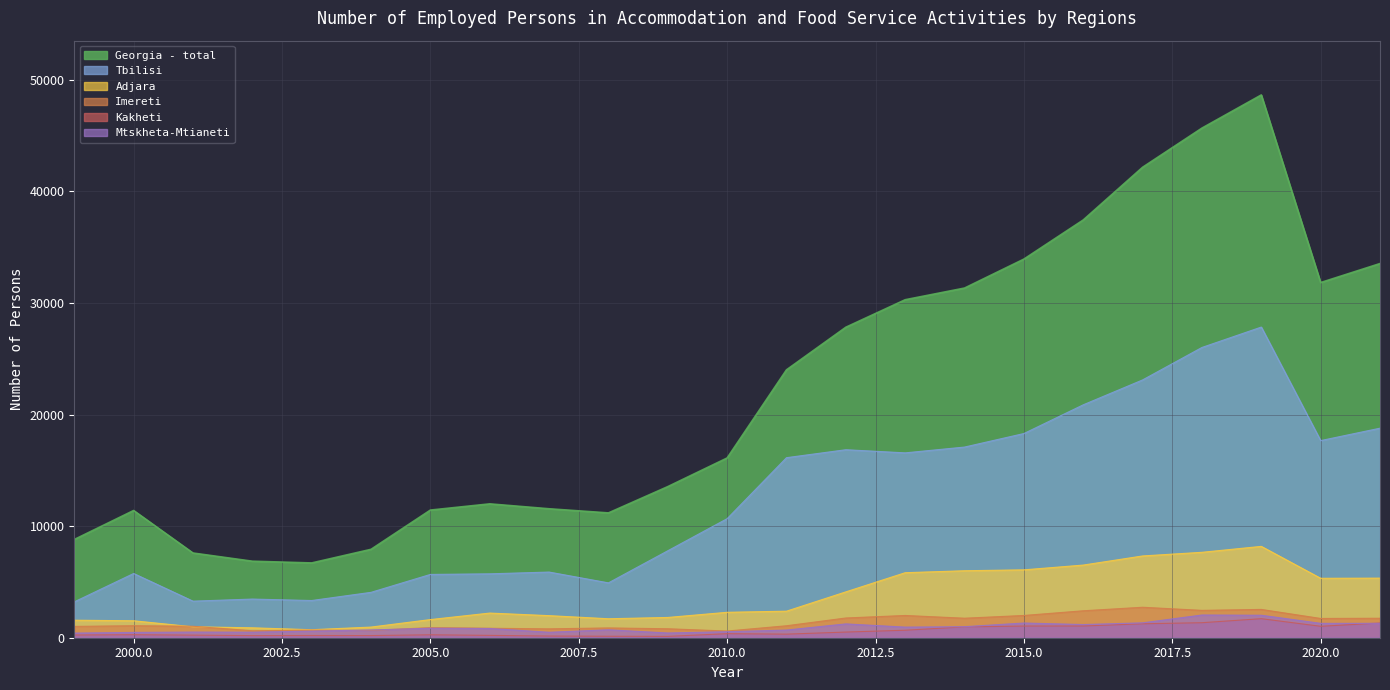

At which category does Mtskheta-Mtianeti reach its first local peak?

2001